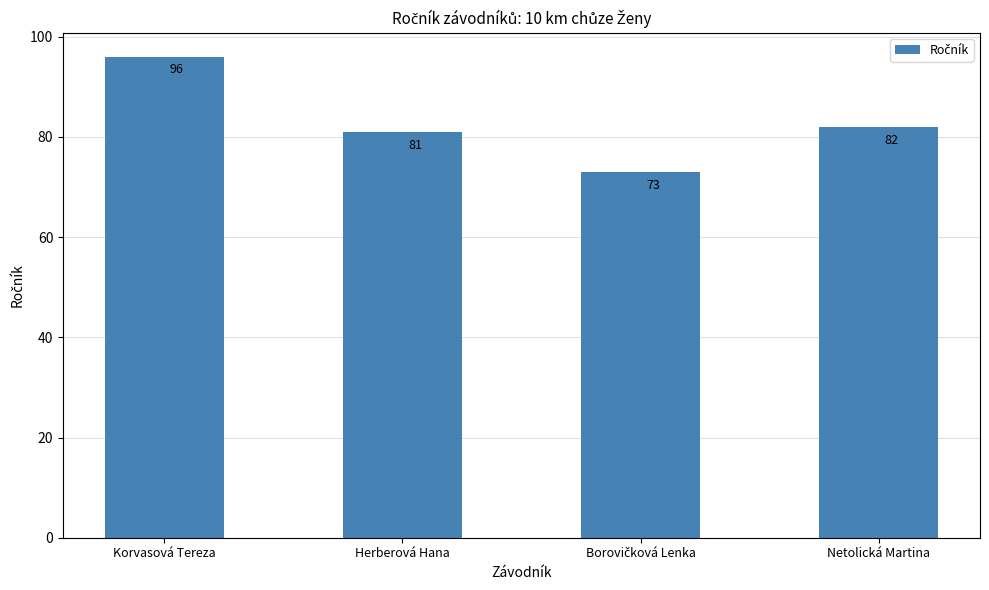

The chart shows a value of 82 at Netolická Martina. True or false?

True